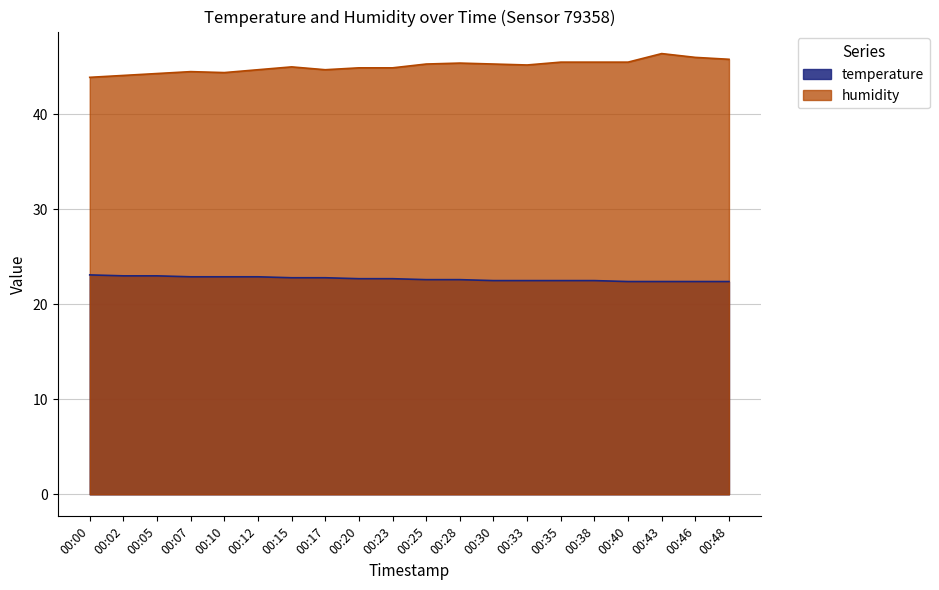

What are all the series names shown in the legend?

temperature, humidity